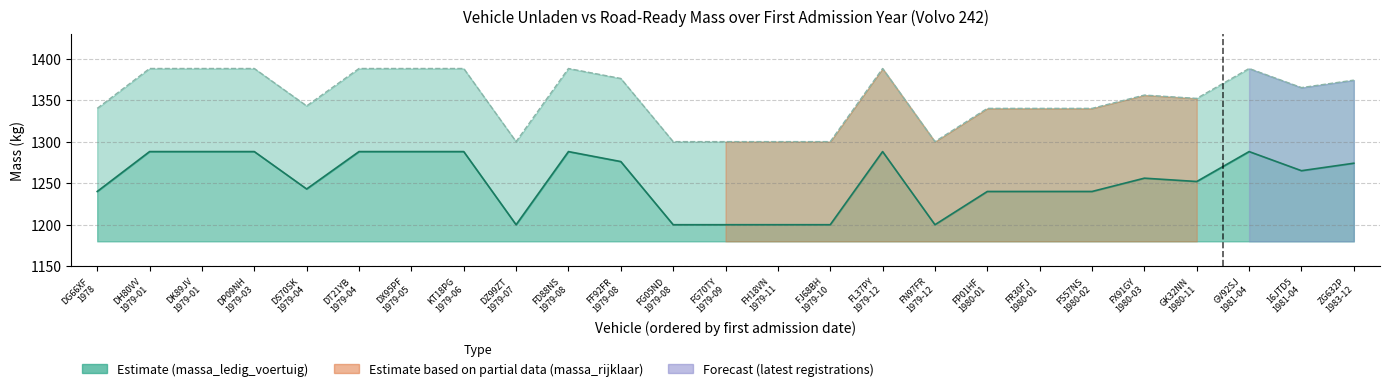

How many interior local peaks does the massa_rijklaar line series have?

4